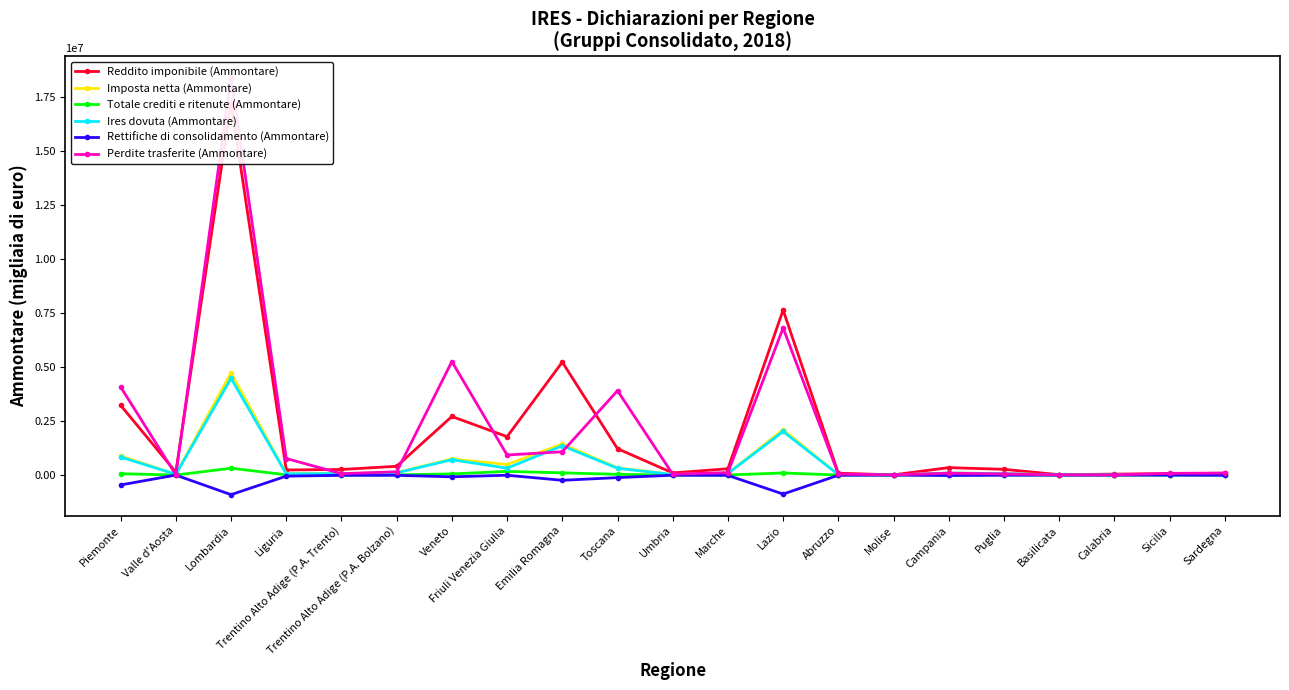

Rank the series by their maximum value, from lowest to highest.

Rettifiche di consolidamento (Ammontare), Totale crediti e ritenute (Ammontare), Ires dovuta (Ammontare), Imposta netta (Ammontare), Reddito imponibile (Ammontare), Perdite trasferite (Ammontare)